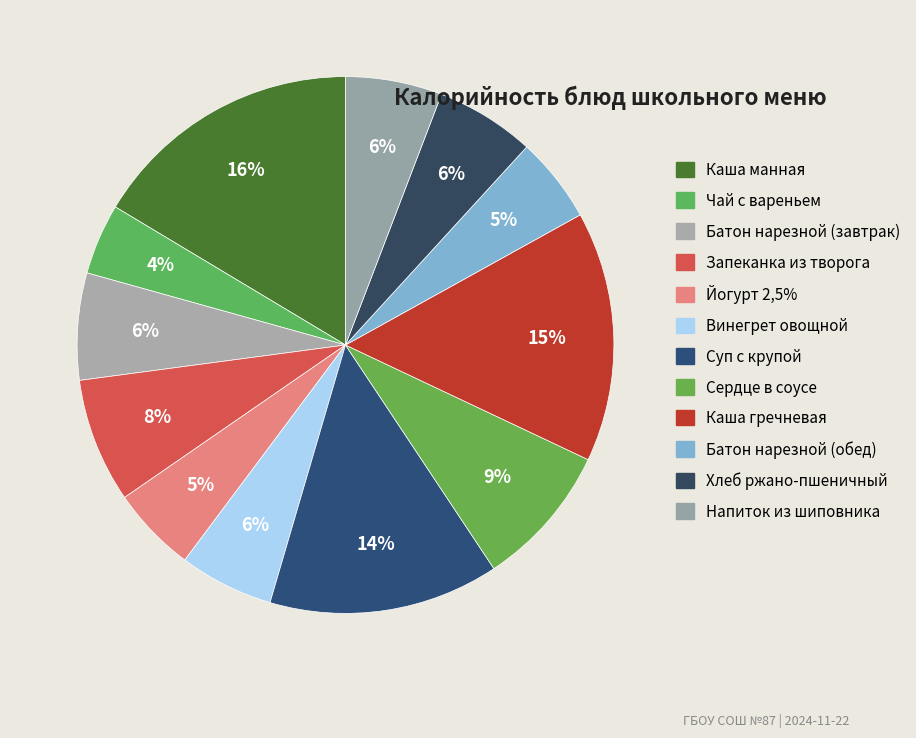

How many slices are in this pie chart?

12